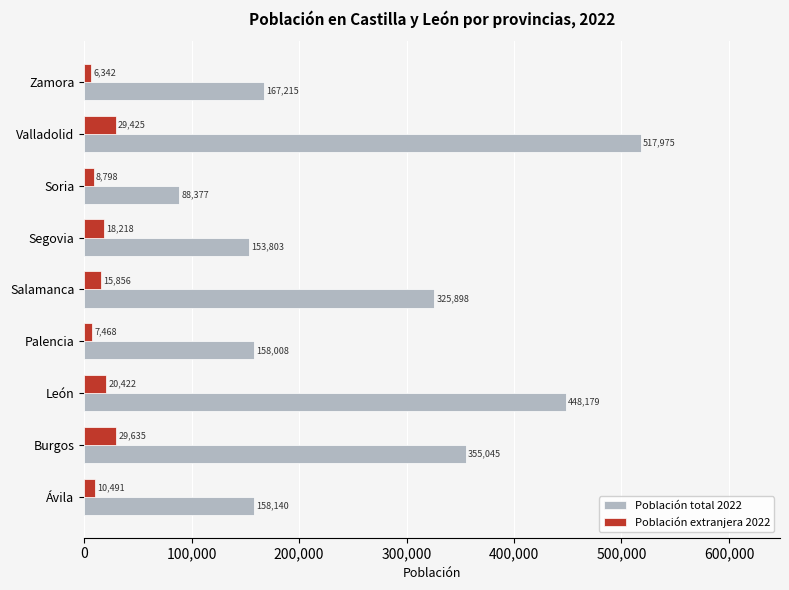

At which category does the chart reach its peak across all series?

Valladolid